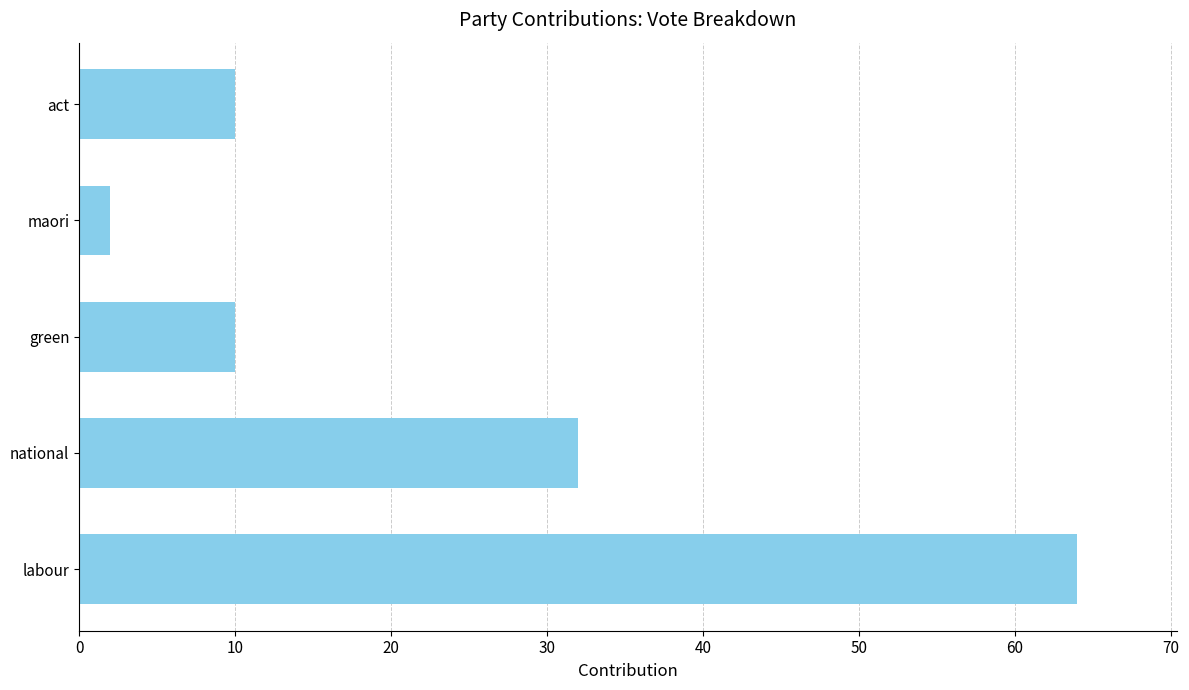

Reading bottom to top, transcribe all the data shown in this chart.

64	32	10	2	10